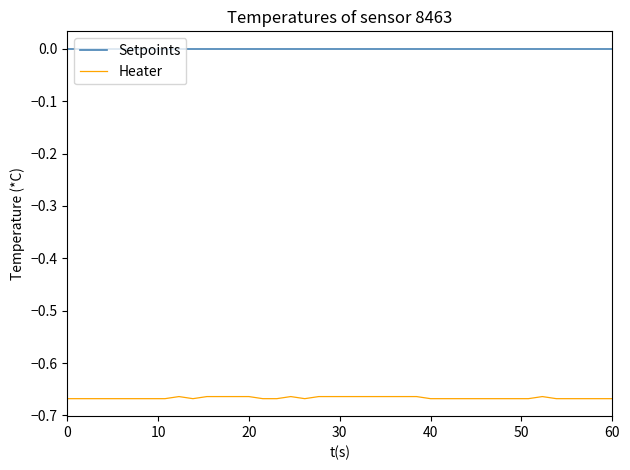

List the series in order of their overall mean, lowest first.

Heater, Setpoints